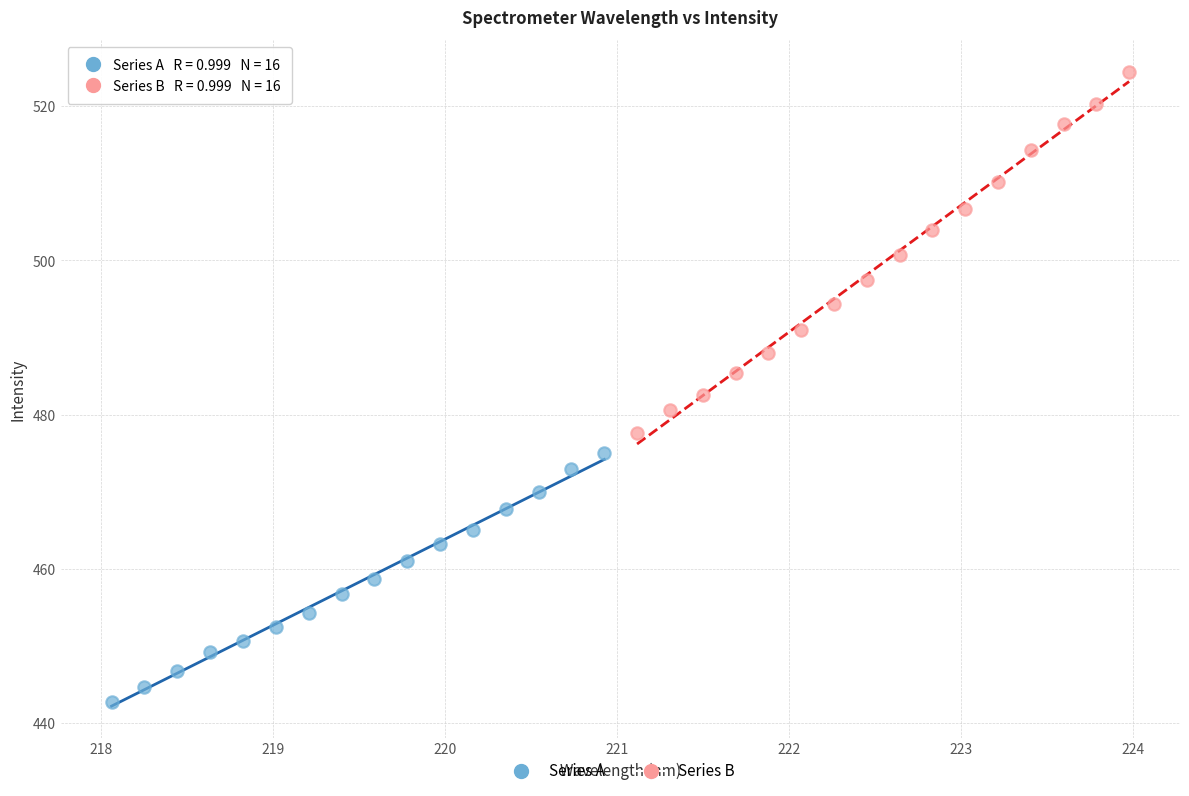

What are all the series names shown in the legend?

Series A, Series B